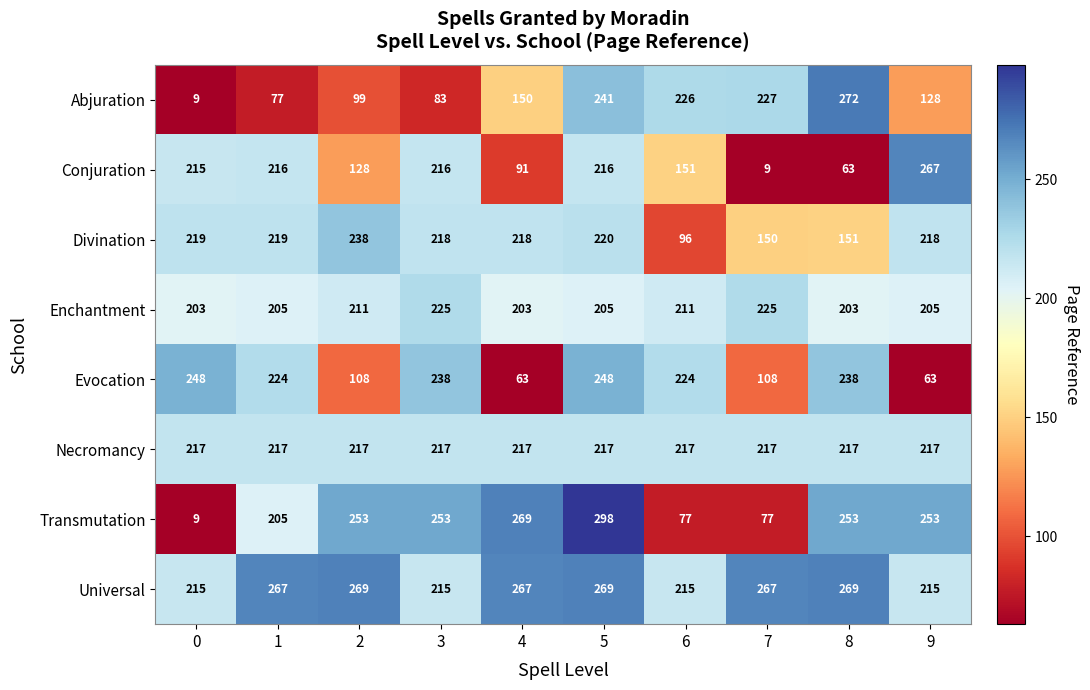

What is the difference between the second highest and second lowest values in the Conjuration series?

153